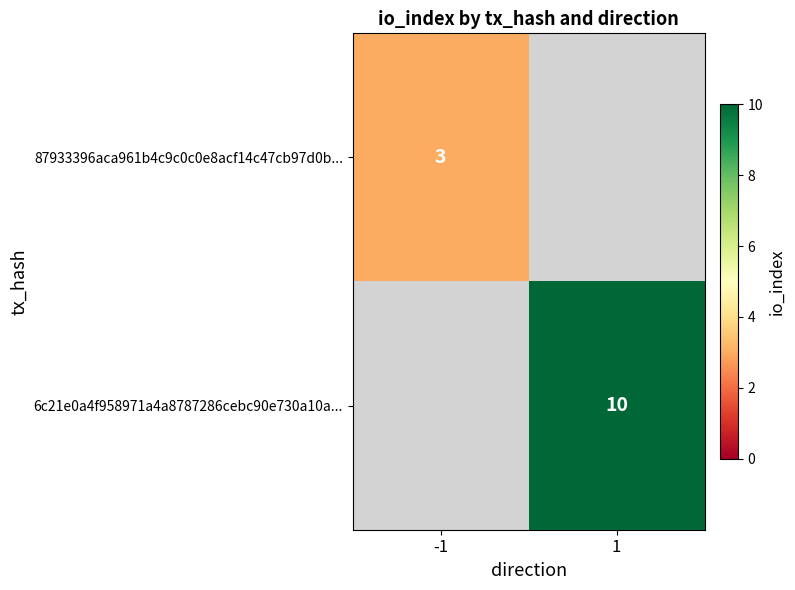

True or false: 6c21e0a4f958971a4a8787286cebc90e730a10a... has a value of 10 at 1.

True